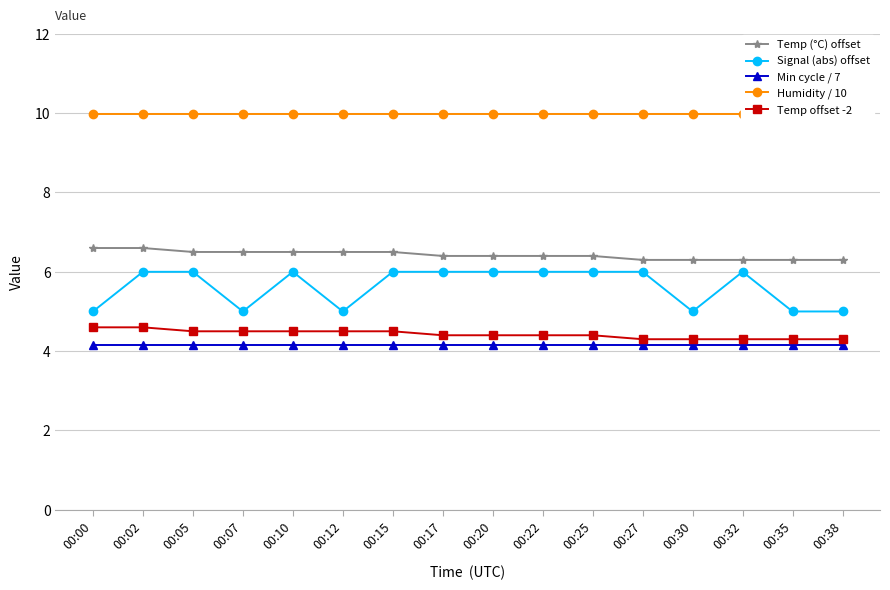

What is the maximum value shown in the chart?

10.0